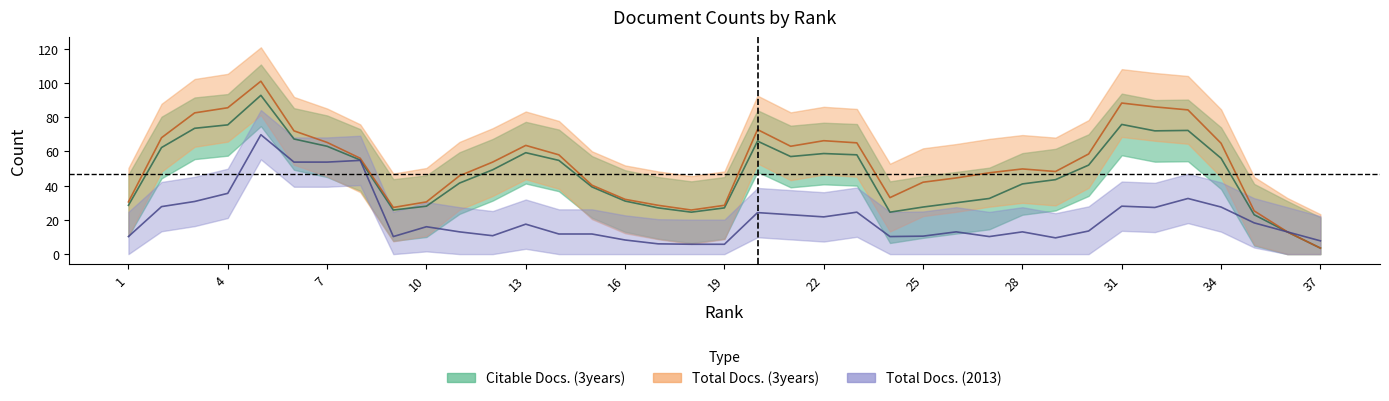

Which series has the largest total across all categories?

Total Docs. (3years)